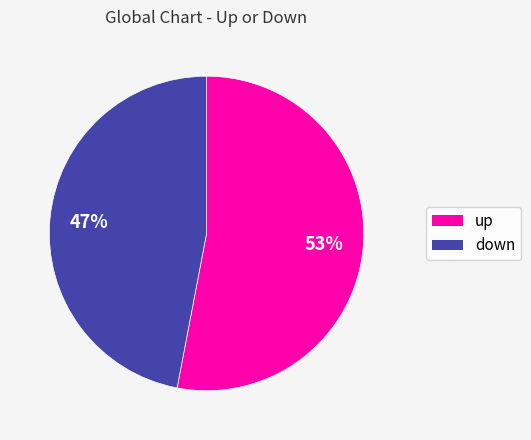

Does any single category account for the majority?

Yes